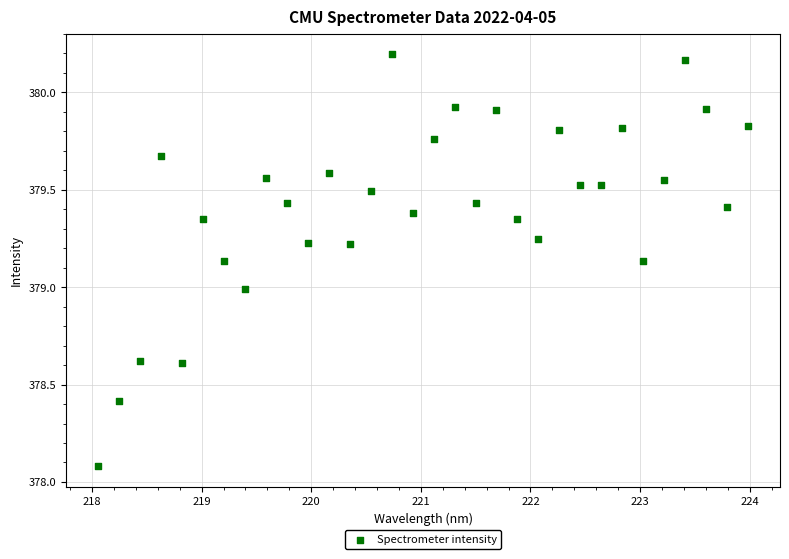

What is the range of Y values (max minus min)?

2.1